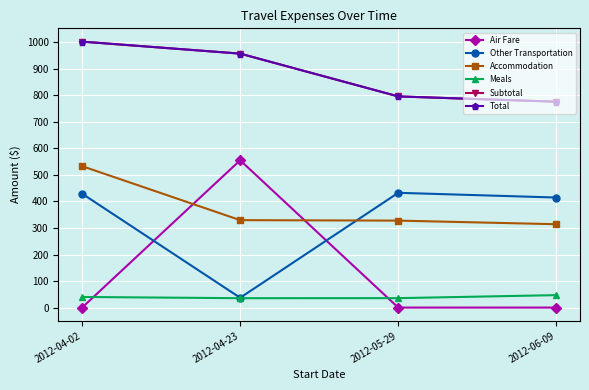

What is the difference between the Other Transportation values at 2012-06-09 and 2012-04-23?

377.7